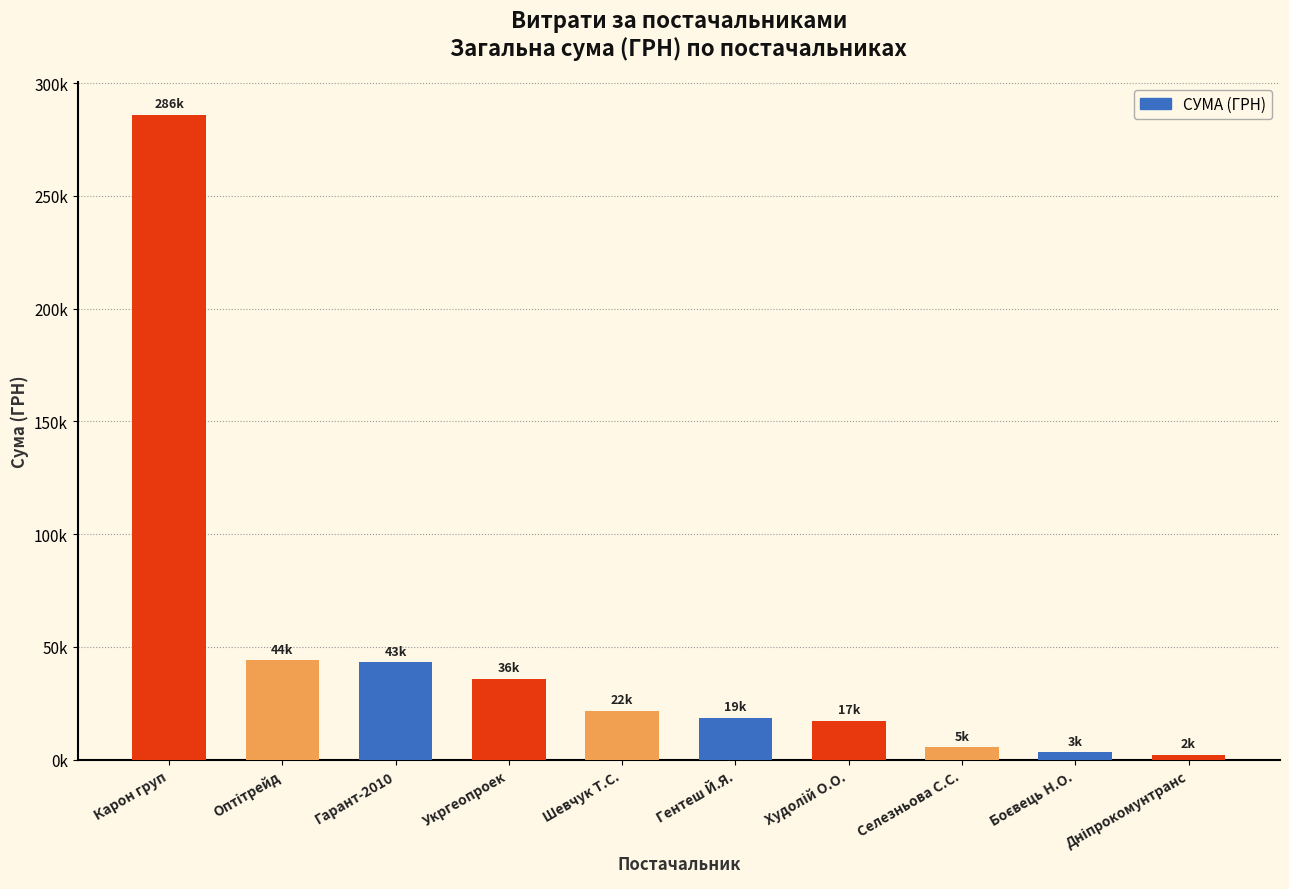

What is the label of the 10th bar from the right?

Карон груп